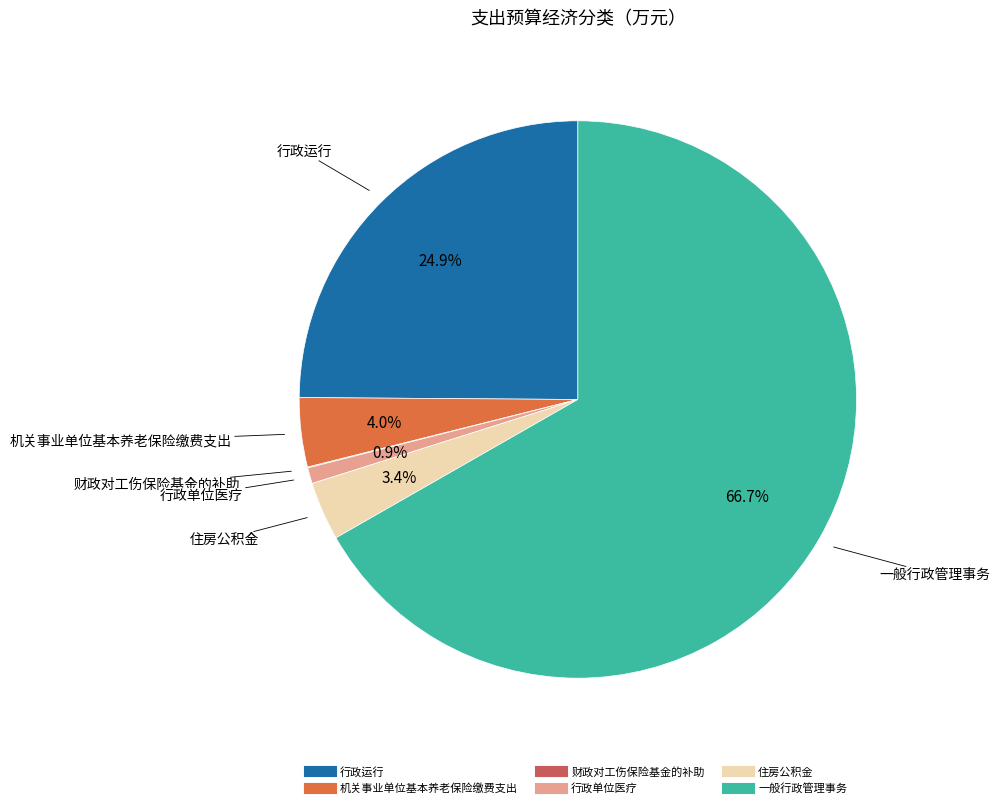

Does any single category account for the majority?

Yes